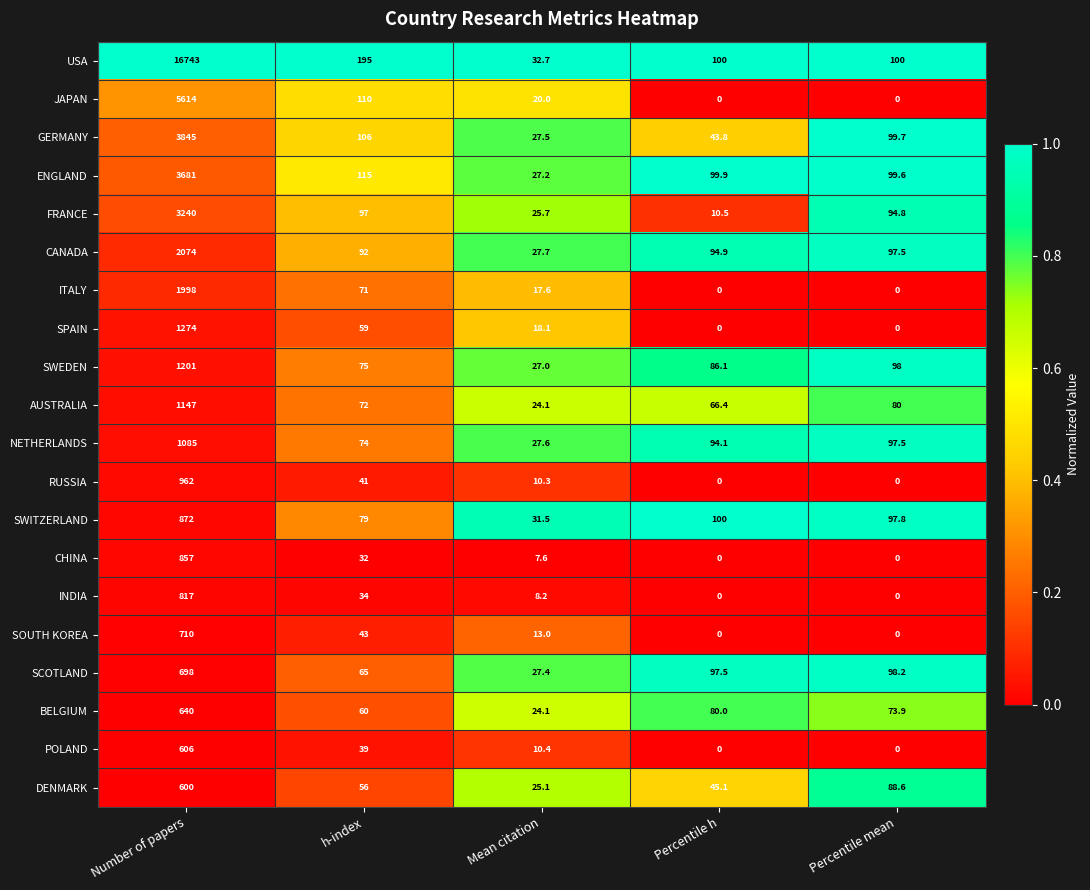

How many data points in SPAIN are above 18?

3